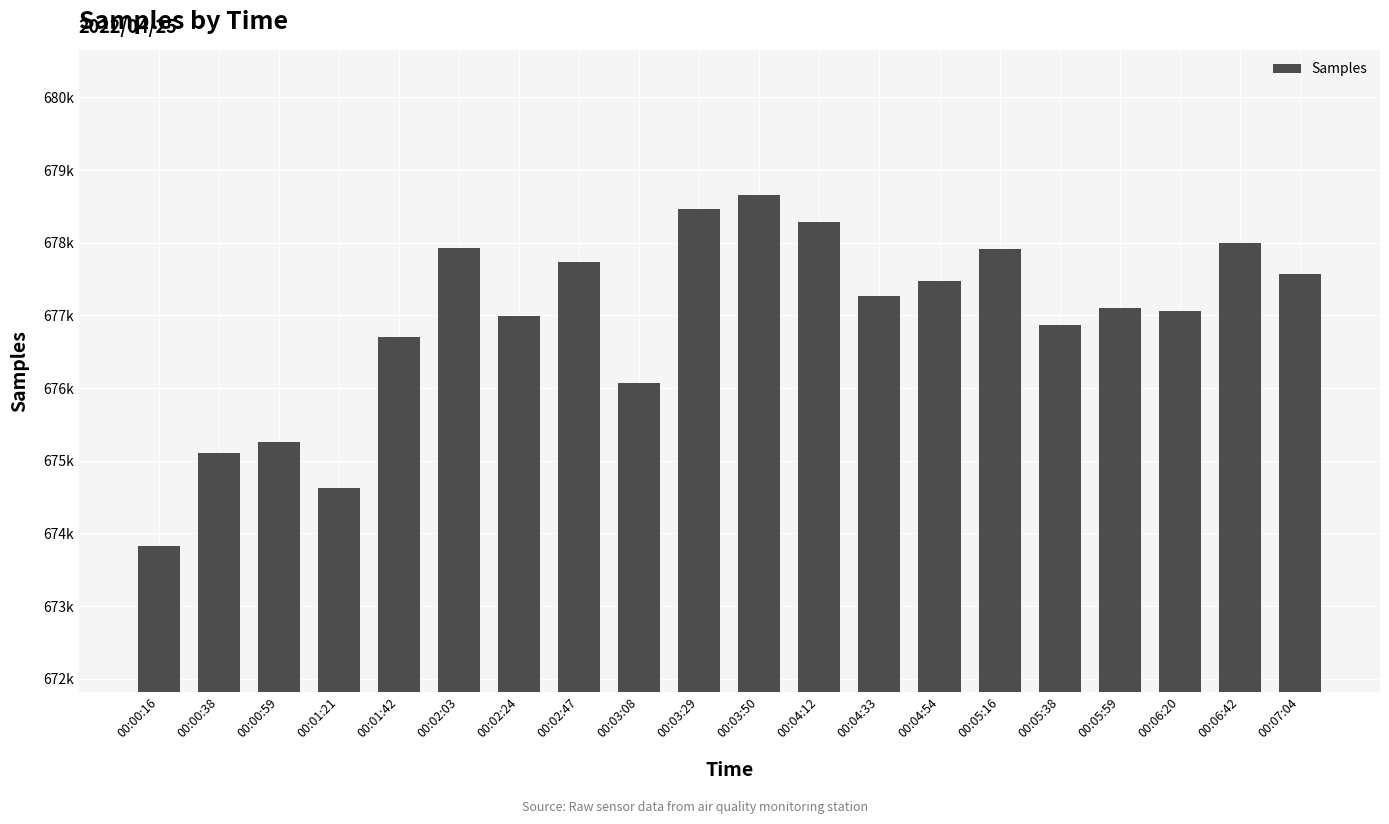

Reading left to right, transcribe all the data shown in this chart.

673823	675111	675260	674627	676705	677926	676988	677734	676071	678460	678656	678287	677265	677471	677915	676875	677108	677058	678001	677567